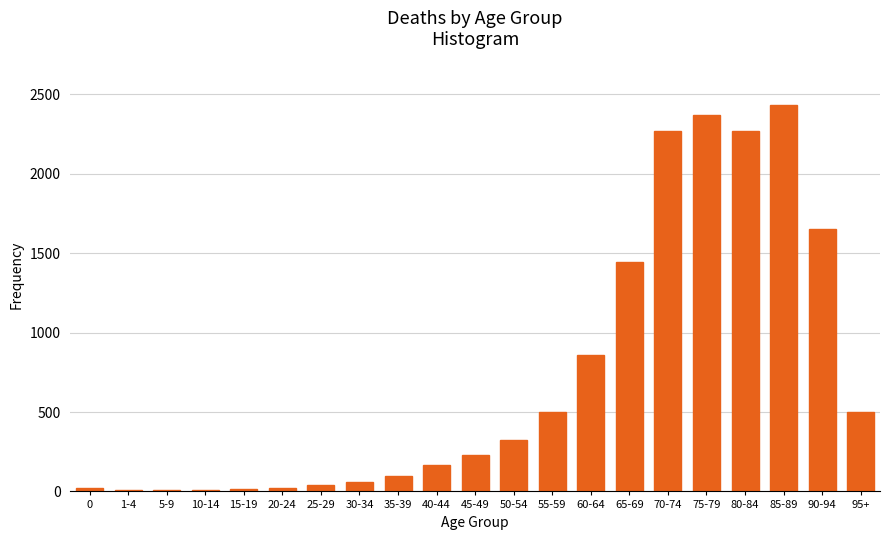

Is it true that the value at 75-79 is 1495?

False